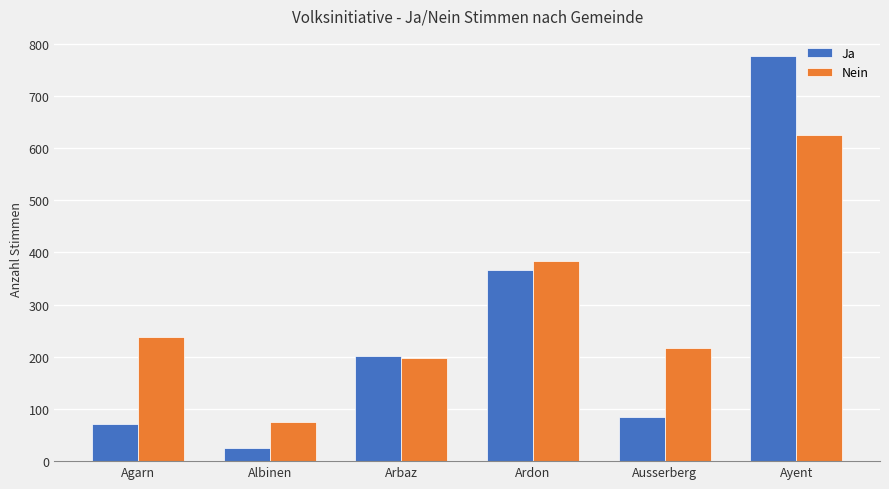

What is the greatest value displayed?

776